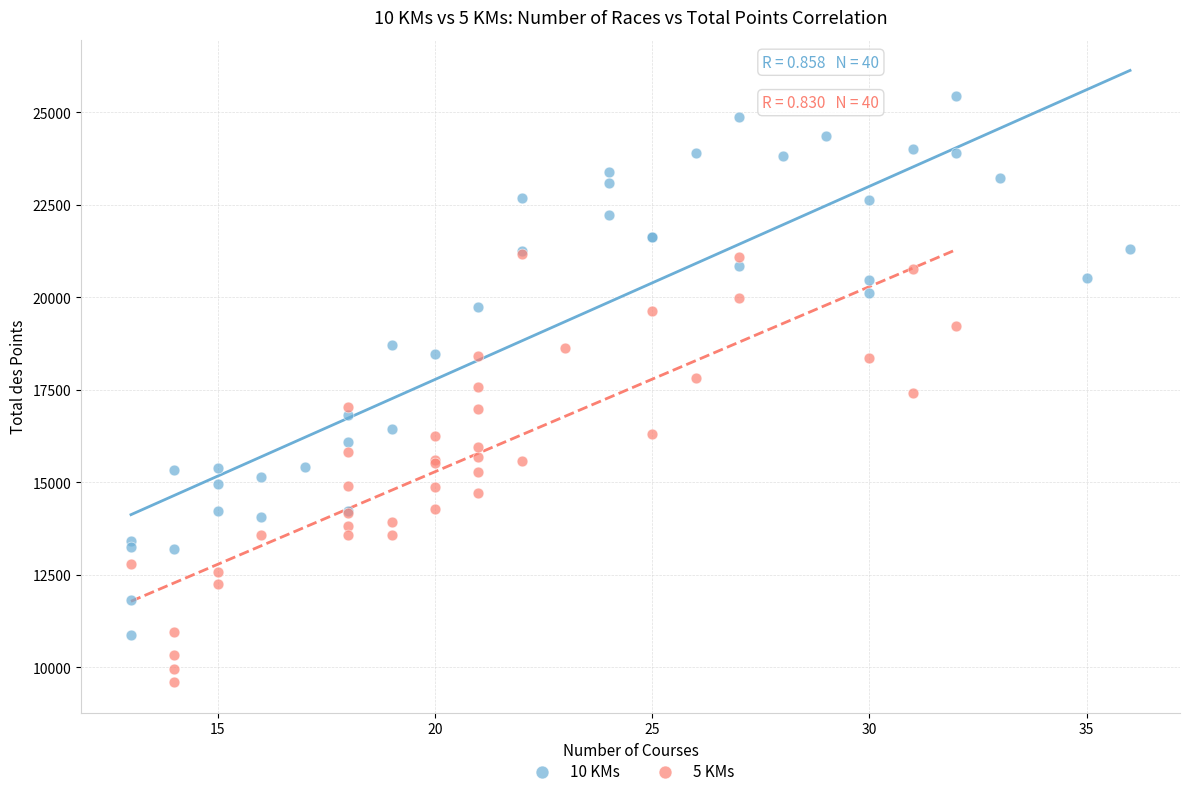

Which series has the largest Y range (max minus min)?

10 KMs